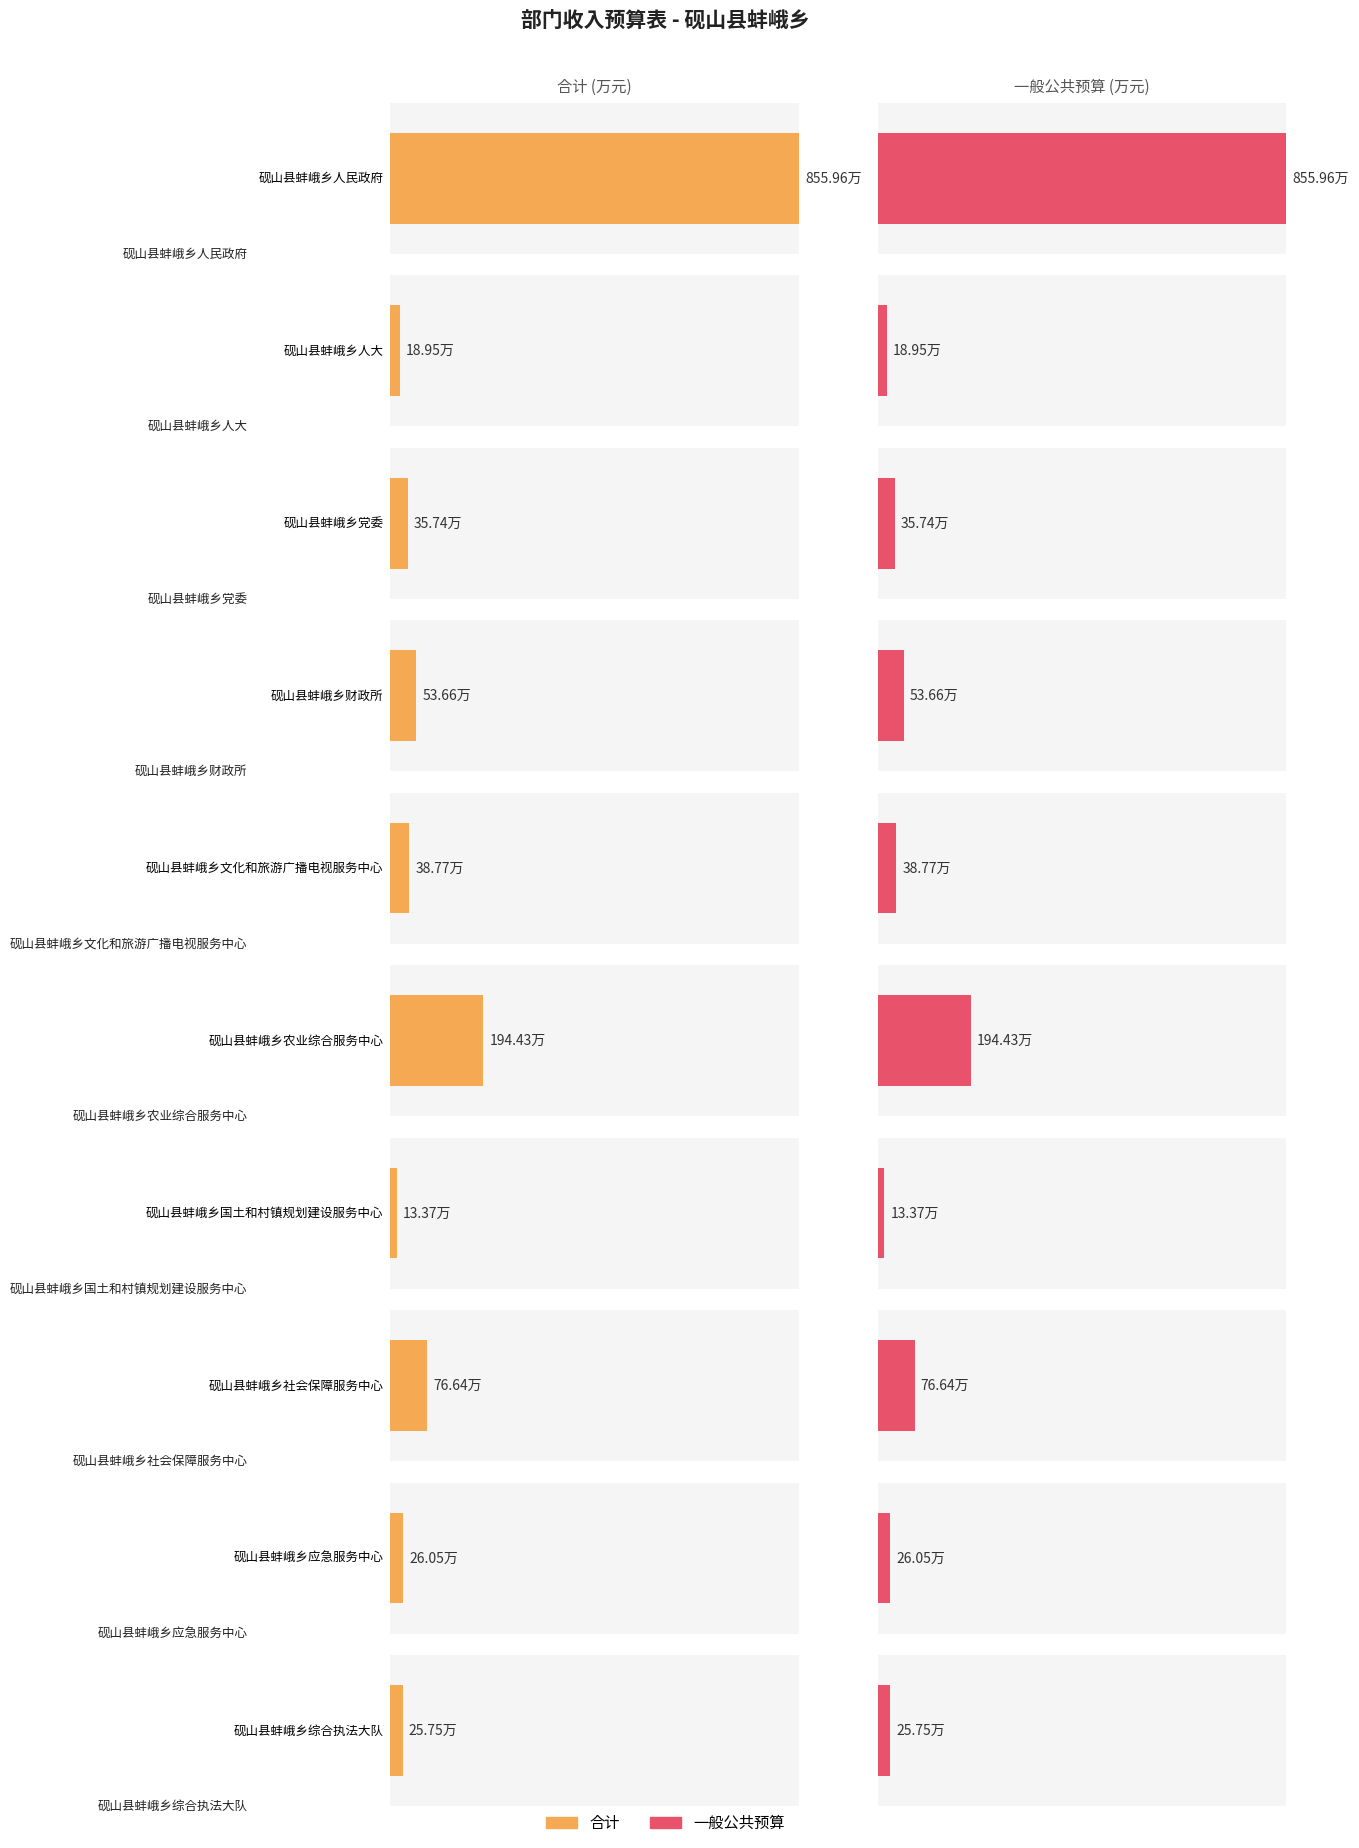

What is the sum of all 合计 values?

1339.3